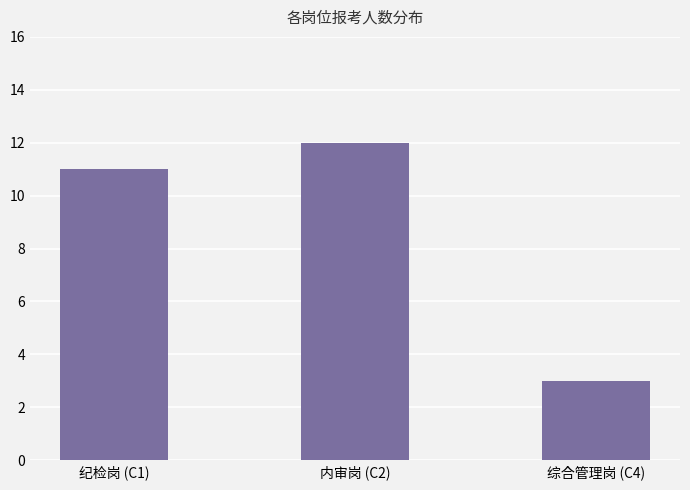

How many categories are shown in the chart?

3